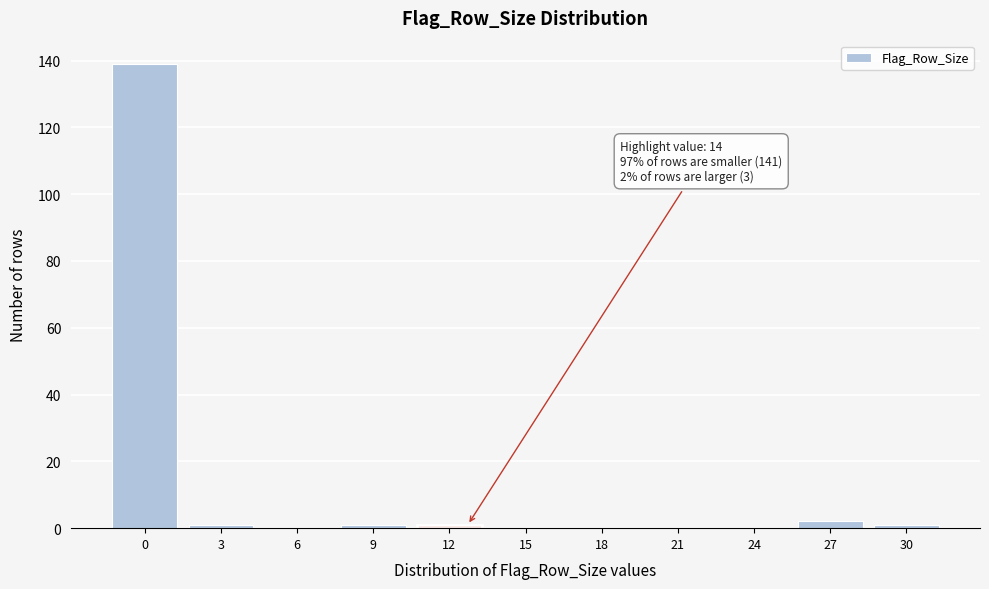

Reading right to left, extract all data points from this chart.

30=1	27=2	24=0	21=0	18=0	15=0	12=1	9=1	6=0	3=1	0=139